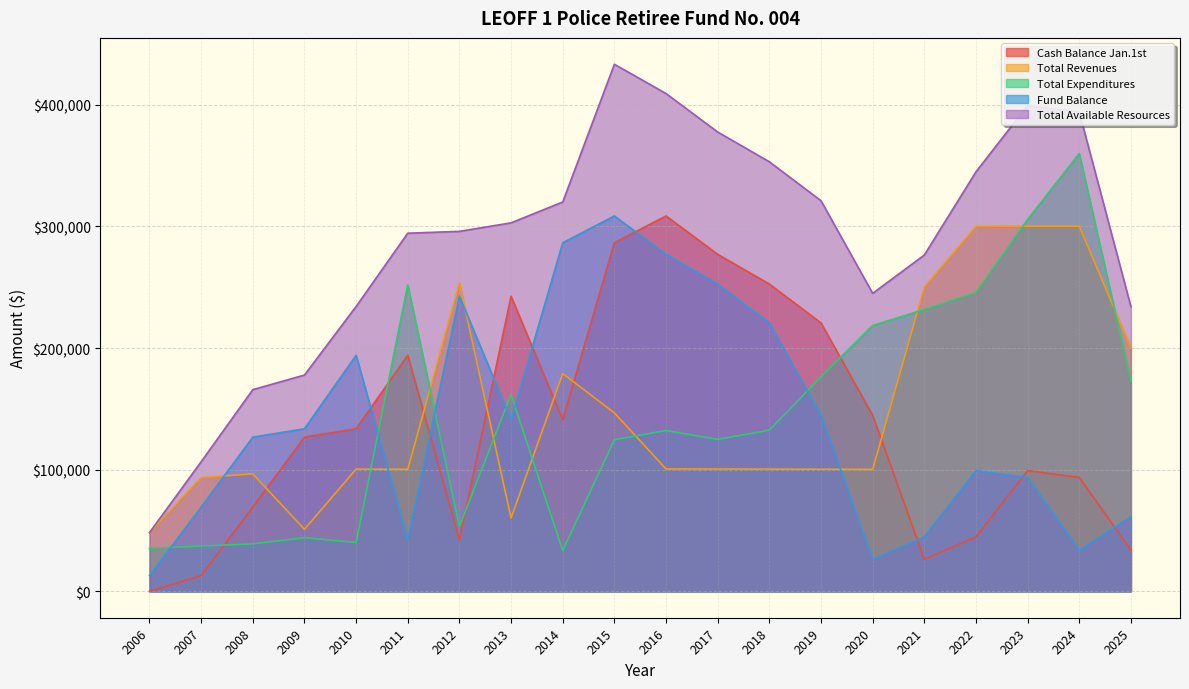

Reading left to right, what are all the values shown in this chart?

Cash Balance Jan.1st: 0.0	12959.0	69235.0	126775.0	133673.0	194031.0	42423.0	242628.0	141051.0	286563.0	308599.1	277038.3	252628.4	220672.7	144705.0	26411.4	44766.2	99255.8	93669.3	33900.6
Total Revenues: 48310.0	93577.0	96581.0	51040.0	100508.0	100392.0	253501.0	60296.0	179029.0	146733.1	100617.2	100554.1	100505.3	100441.4	100289.4	250052.8	300089.5	300198.5	300187.3	200067.8
Total Expenditures: 35351.0	37301.0	39041.0	44142.0	40150.0	252000.0	53296.0	161873.0	33517.0	124697.0	132178.0	124964.0	132461.0	176409.0	218583.0	231698.0	245600.0	305785.0	359956.0	172601.0
Fund Balance: 12959.0	69235.0	126775.0	133673.0	194031.0	42423.0	242628.0	141051.0	286563.0	308599.1	277038.3	252628.4	220672.7	144705.0	26411.4	44766.2	99255.8	93669.3	33900.6	61367.4
Total Available Resources: 48310.0	106536.0	165816.0	177815.0	234181.0	294423.0	295924.0	302924.0	320080.0	433296.1	409216.3	377592.4	353133.7	321114.0	244994.4	276464.2	344855.8	399454.3	393856.6	233968.4